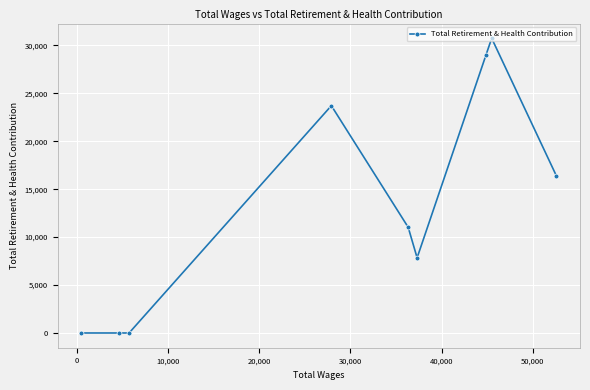

What is the greatest value displayed?

30741